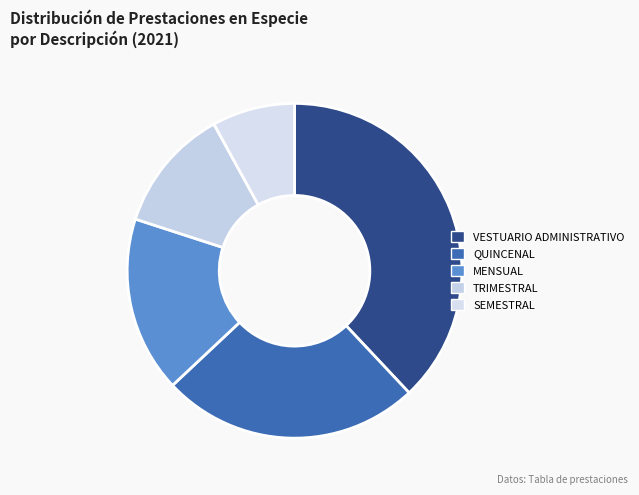

How many segments does this pie chart have?

5